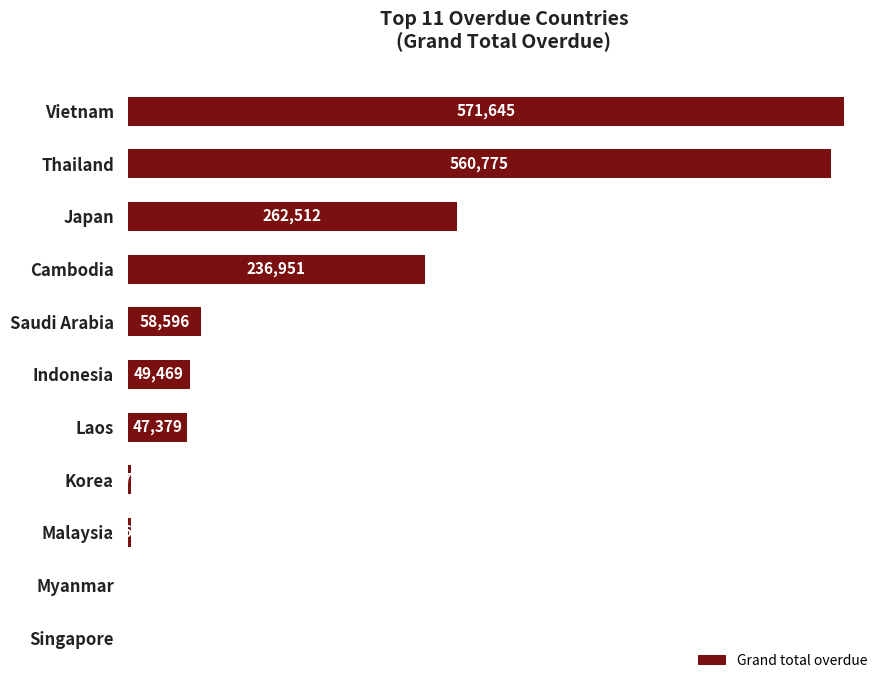

Which category has the highest value across all series?

Vietnam